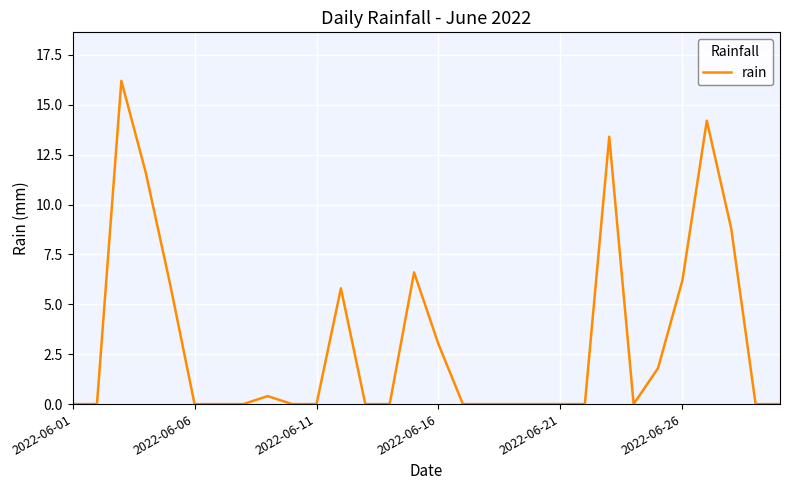

What is the maximum value shown in the chart?

16.2